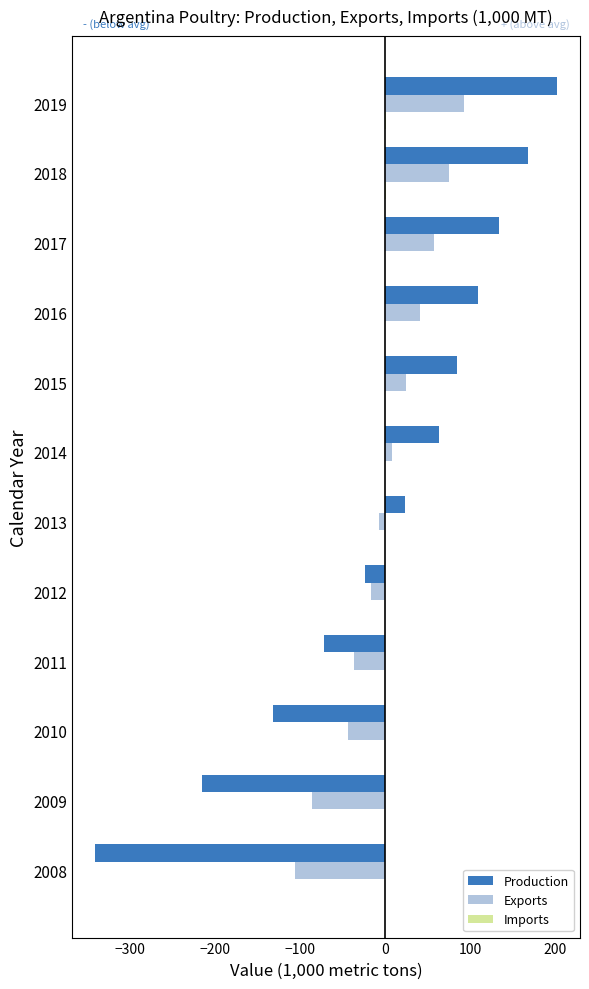

What is the maximum value for Exports?

92.8